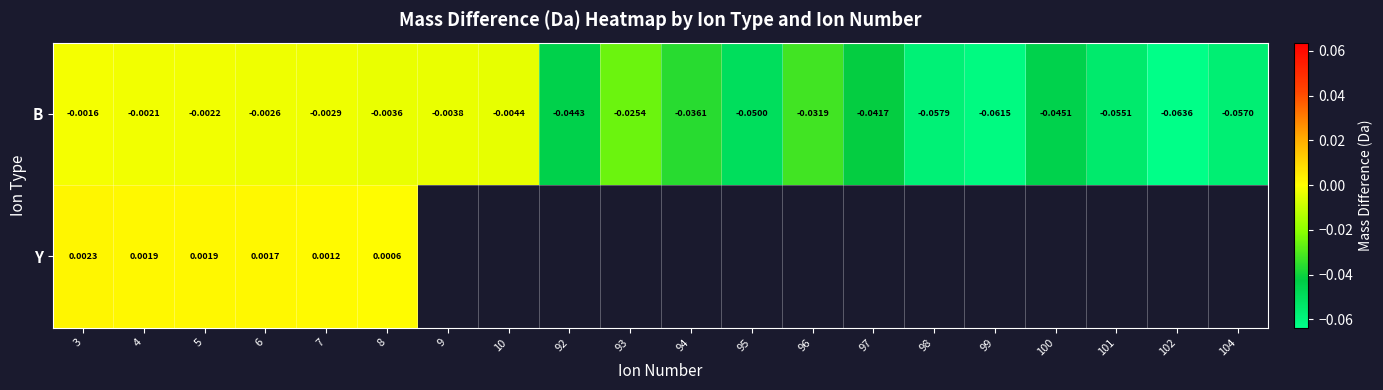

Which category has the highest value across all series?

3